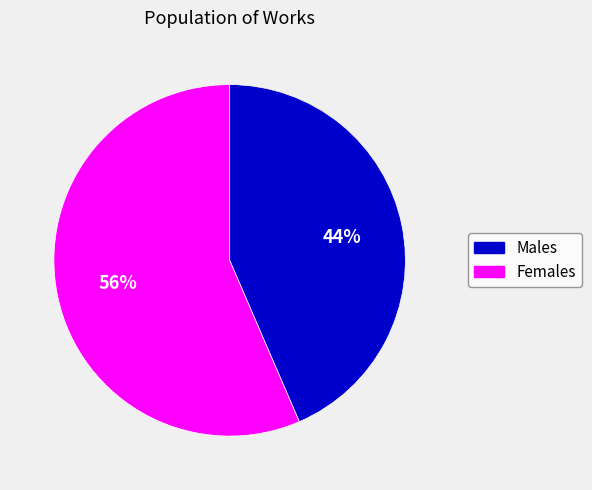

Is the sum of Females and Males greater than half?

Yes